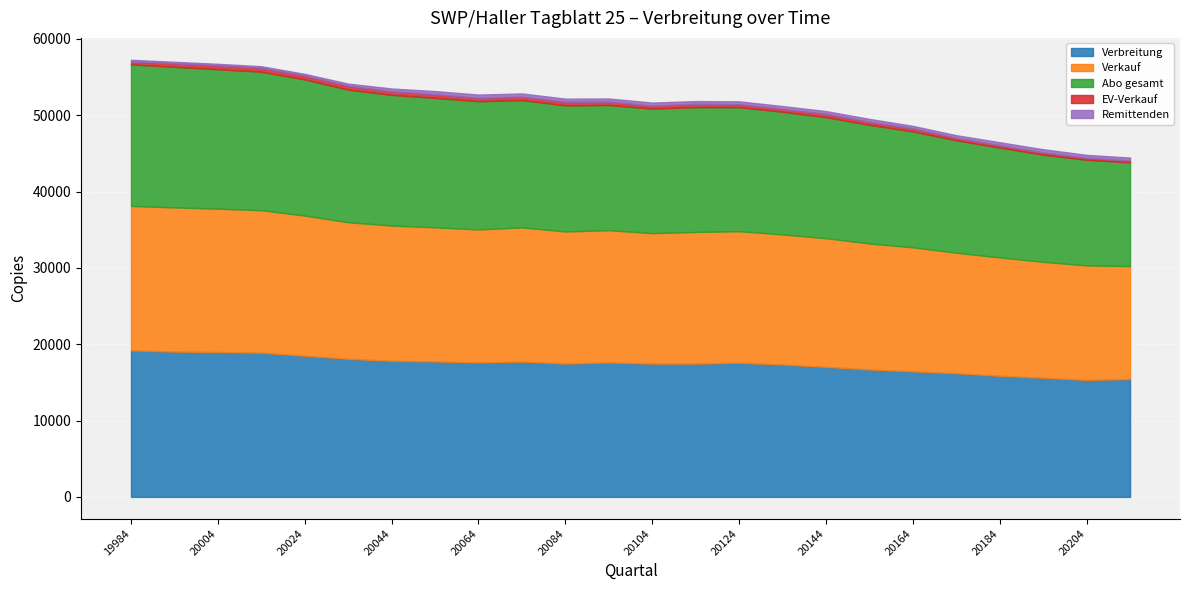

Read the Remittenden value at 20154.

385